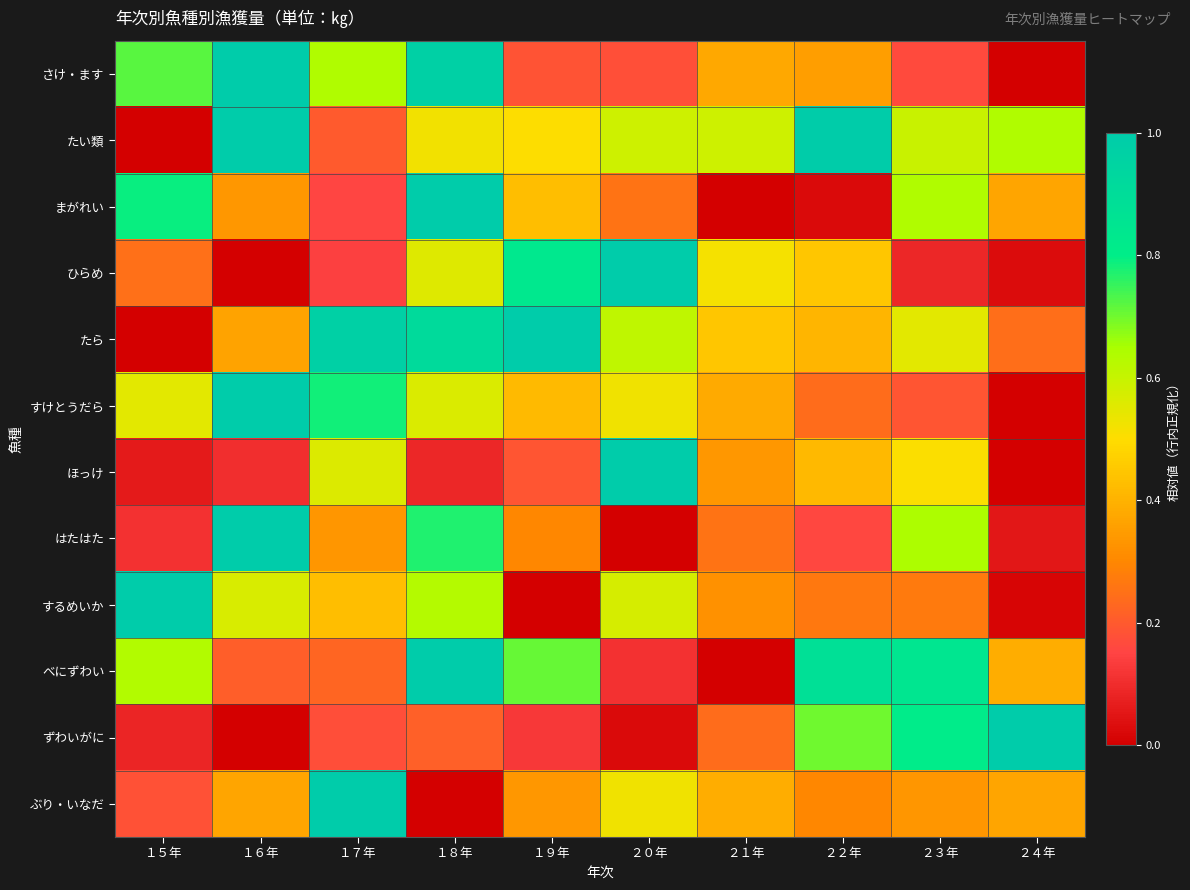

Which series has the widest spread of values?

さけ・ます